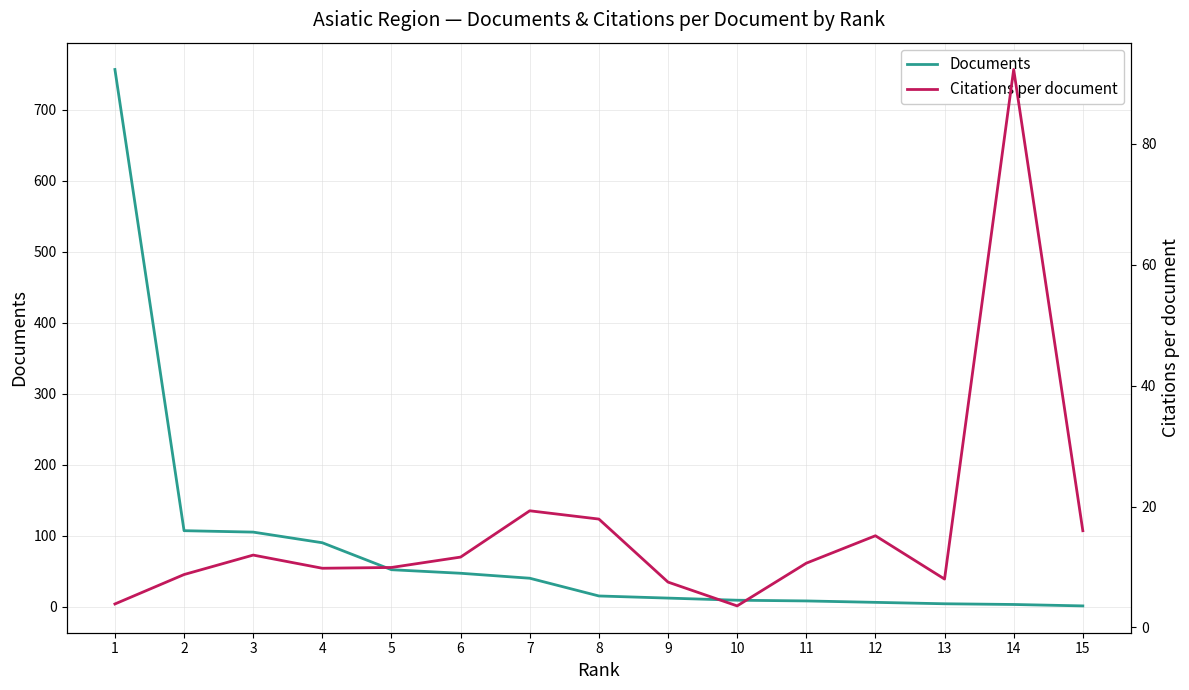

Is this an area chart (filled region under the line)?

No